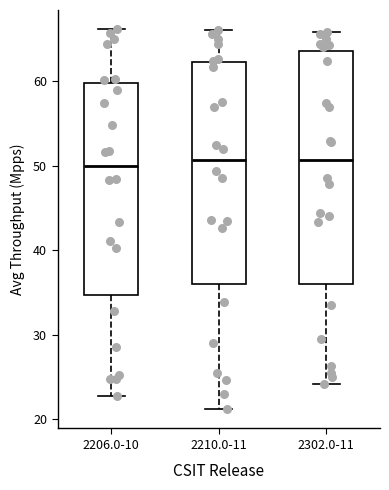

Reading left to right, read every box against the y-axis: the position of its median line, the range the box covers, and the ends of its whiskers. The values are not printed on the chart, so give them approximately, as read against the axis.

2206.0-10: median 50, box 35 to 60, whiskers 23 to 66
2210.0-11: median 51, box 36 to 62, whiskers 21 to 66
2302.0-11: median 51, box 36 to 64, whiskers 24 to 66